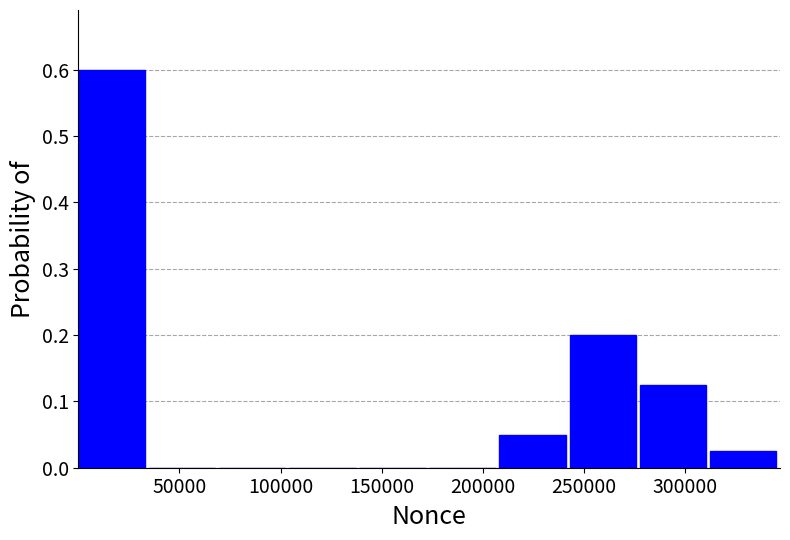

Over which range of the x-axis is the bar tallest?

0 to 35000